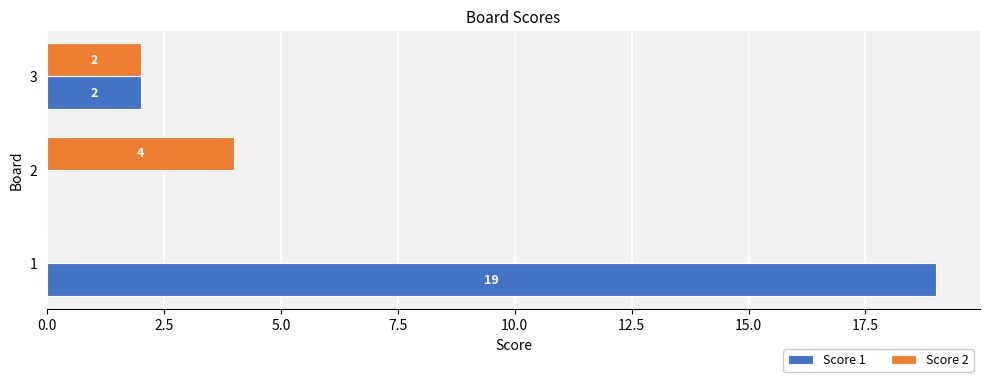

How many distinct data groups are displayed?

2